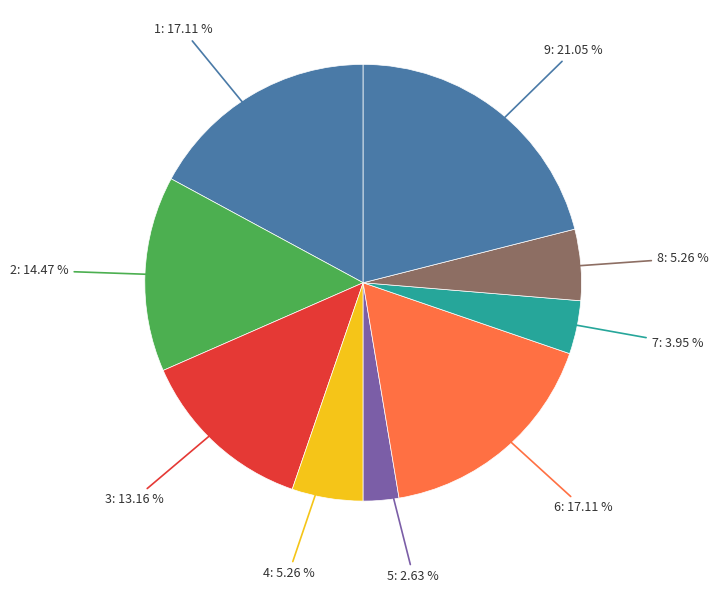

Is the sum of 2 and 1 greater than half?

No